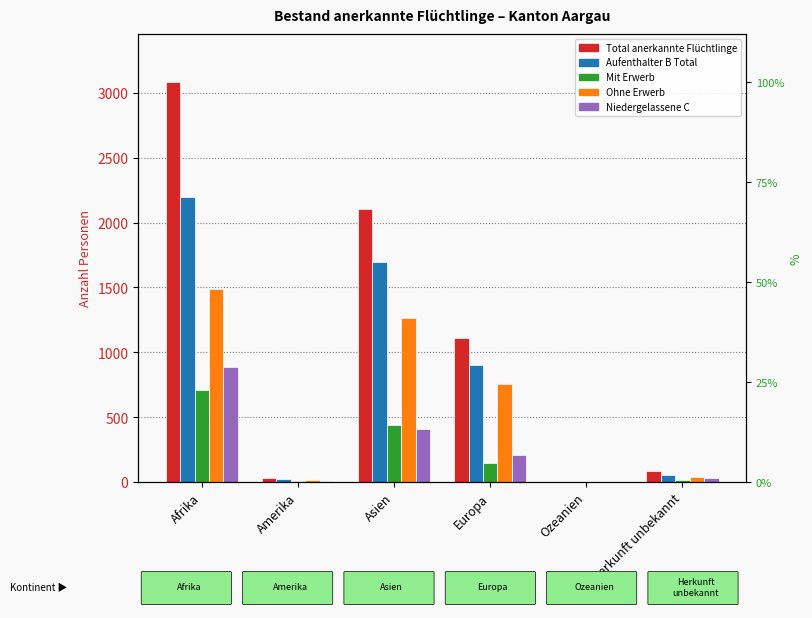

How many groups of bars are there?

6